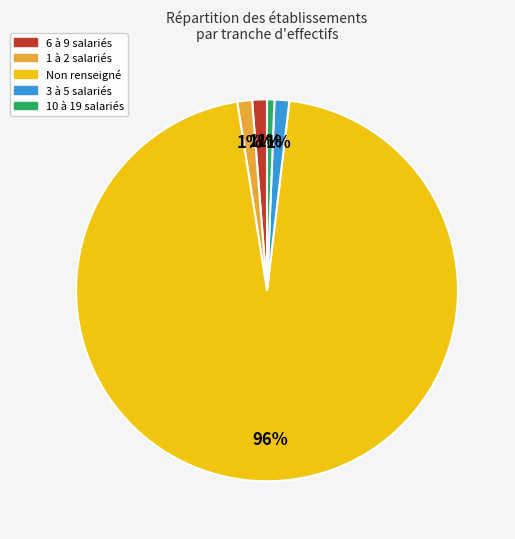

True or false: 3 à 5 salariés accounts for 13% of the total.

False